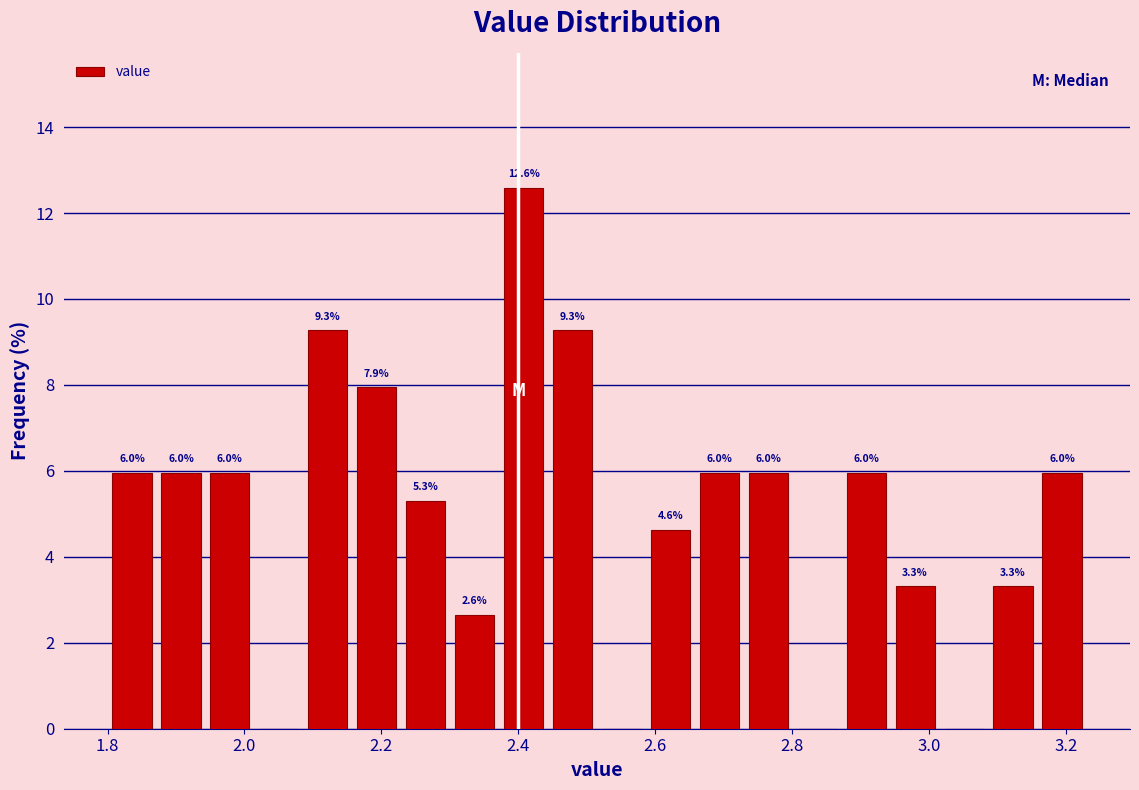

Read against the x-axis, roughly where is the centre of the tallest bar?

2.40